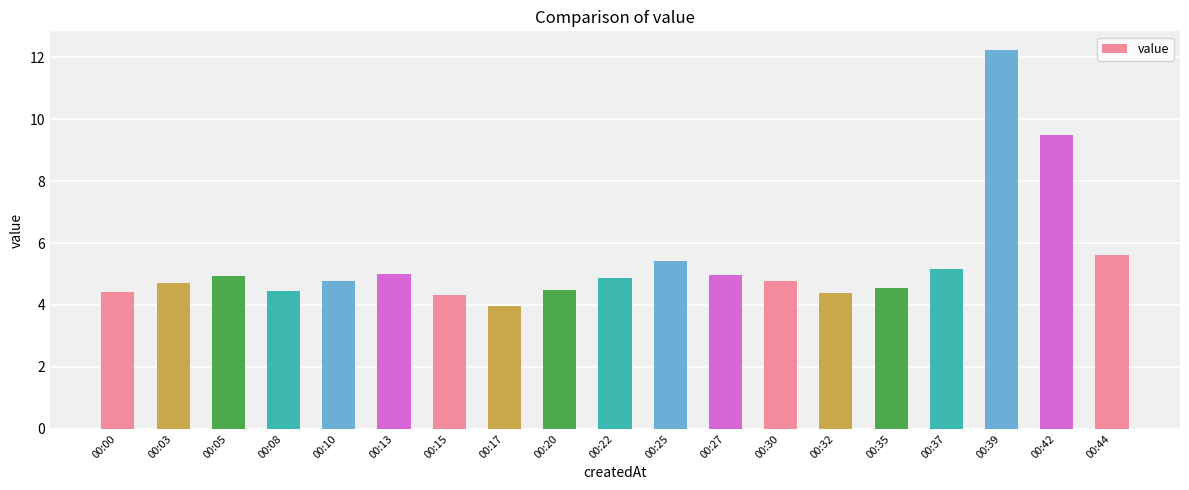

What is the change in value from 00:27 to 00:44?

+0.7